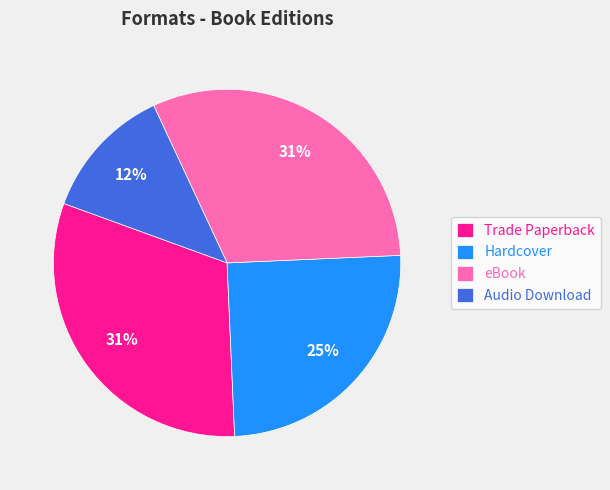

How many slices are in this pie chart?

4